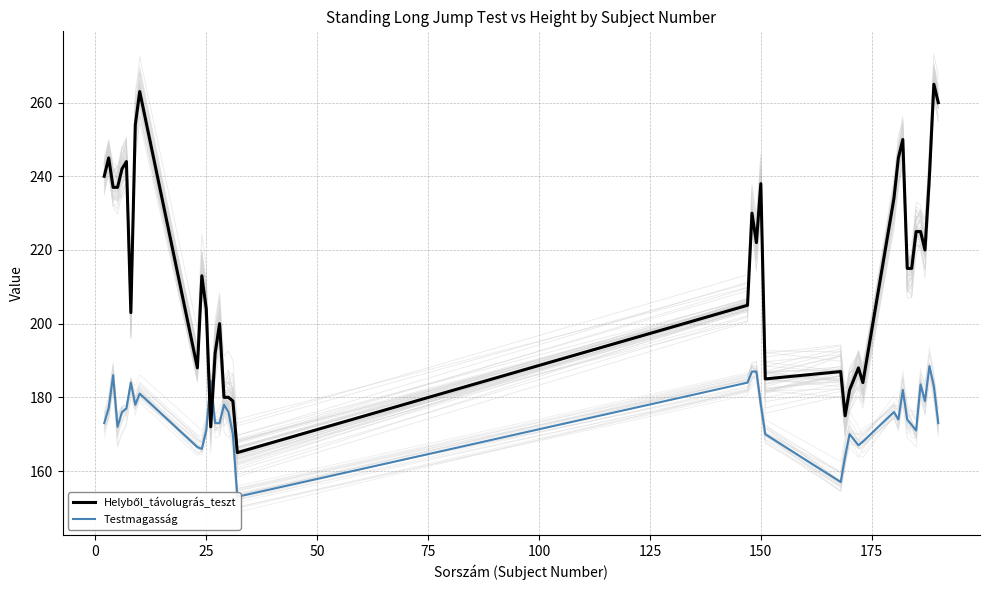

What is the value of the Testmagasság point at the 2nd from the left?

177.0